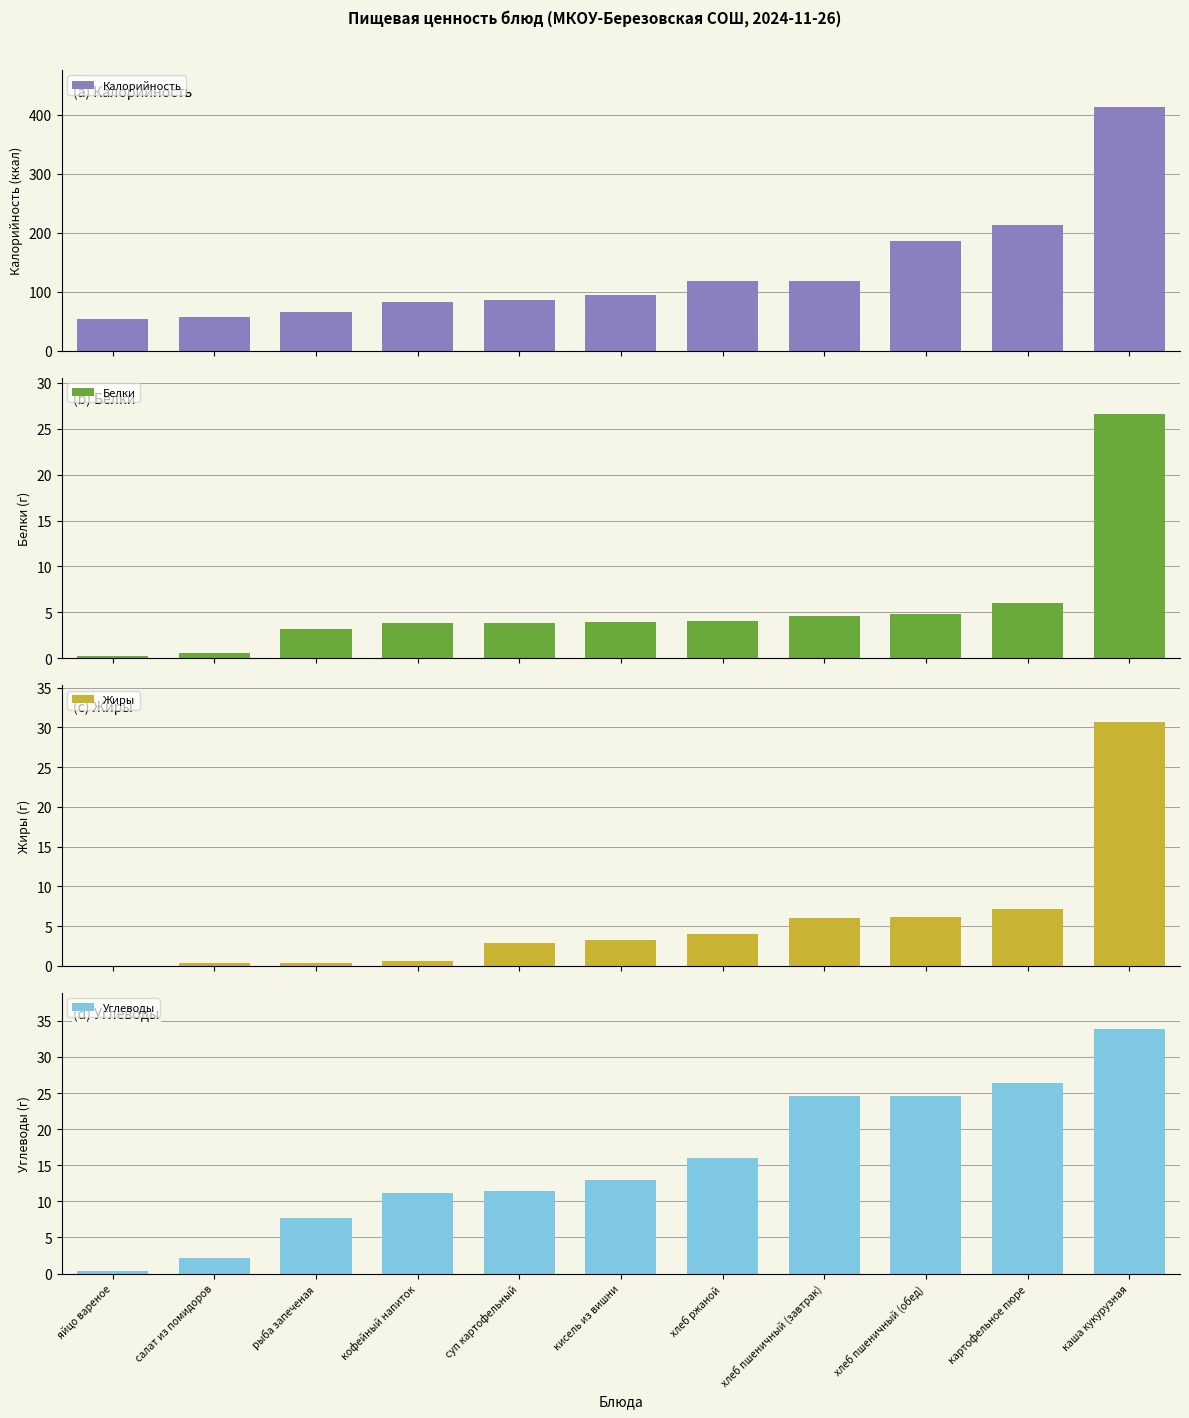

How many data points in Калорийность are less than 93?

5